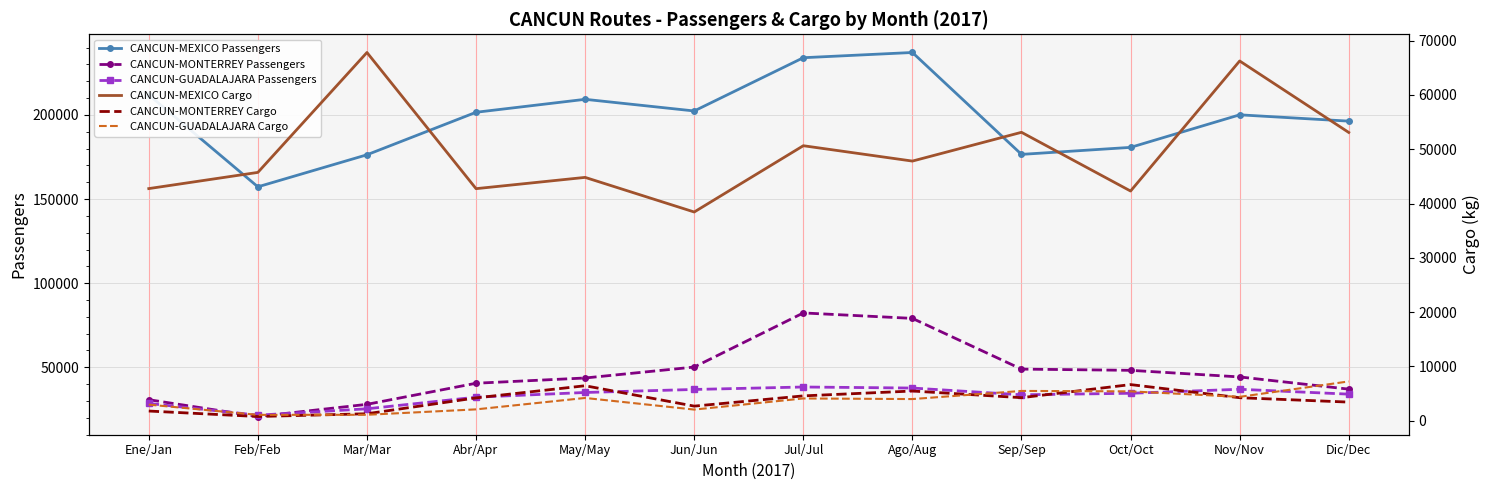

What is the difference between the highest and lowest values at Oct/Oct?

175304.0